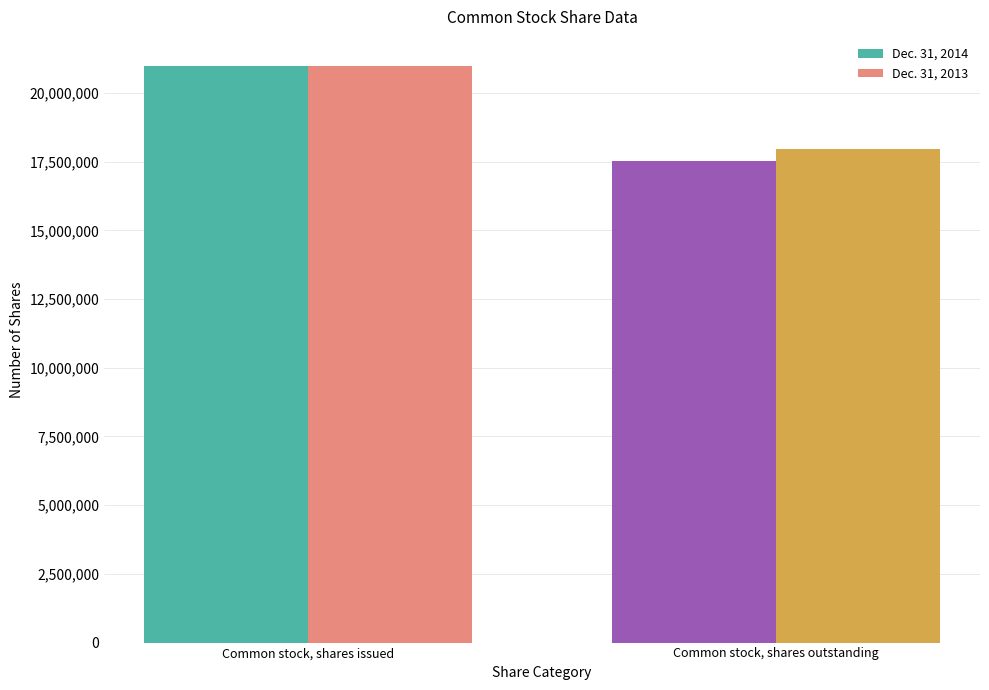

Are the bars horizontal?

No